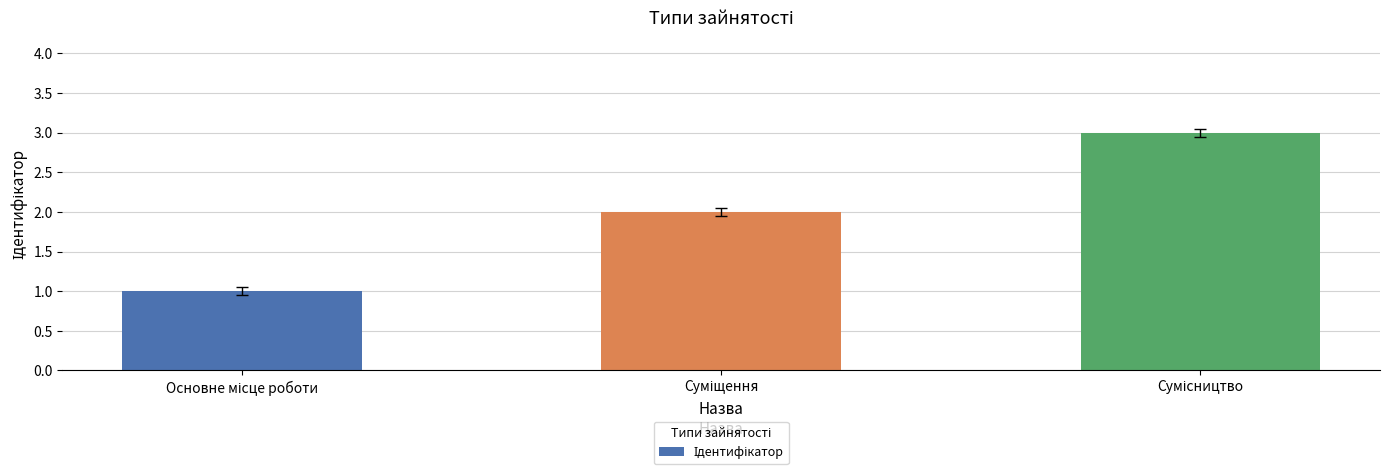

What is the value of the 2nd bar from the left?

2